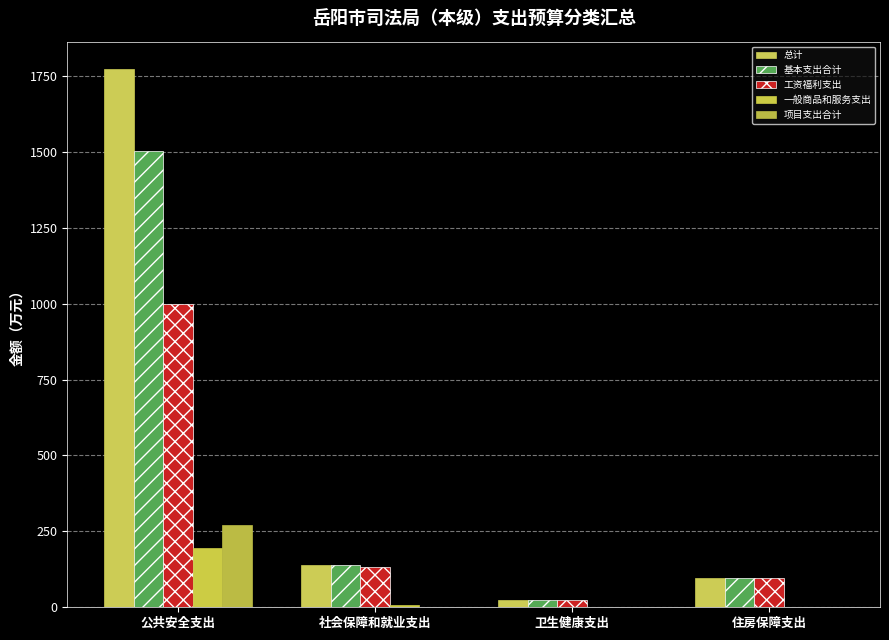

What is the total value across all series at 公共安全支出?

4742.8